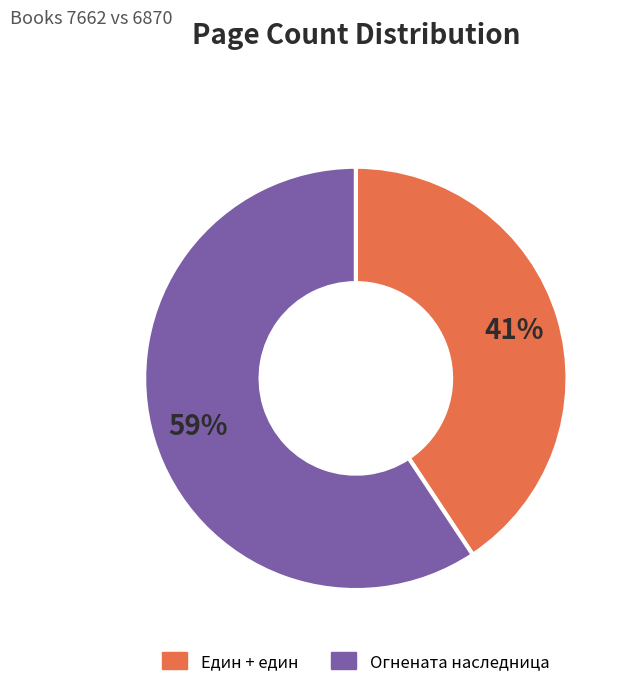

To the nearest percent, what is the average slice percentage?

50%